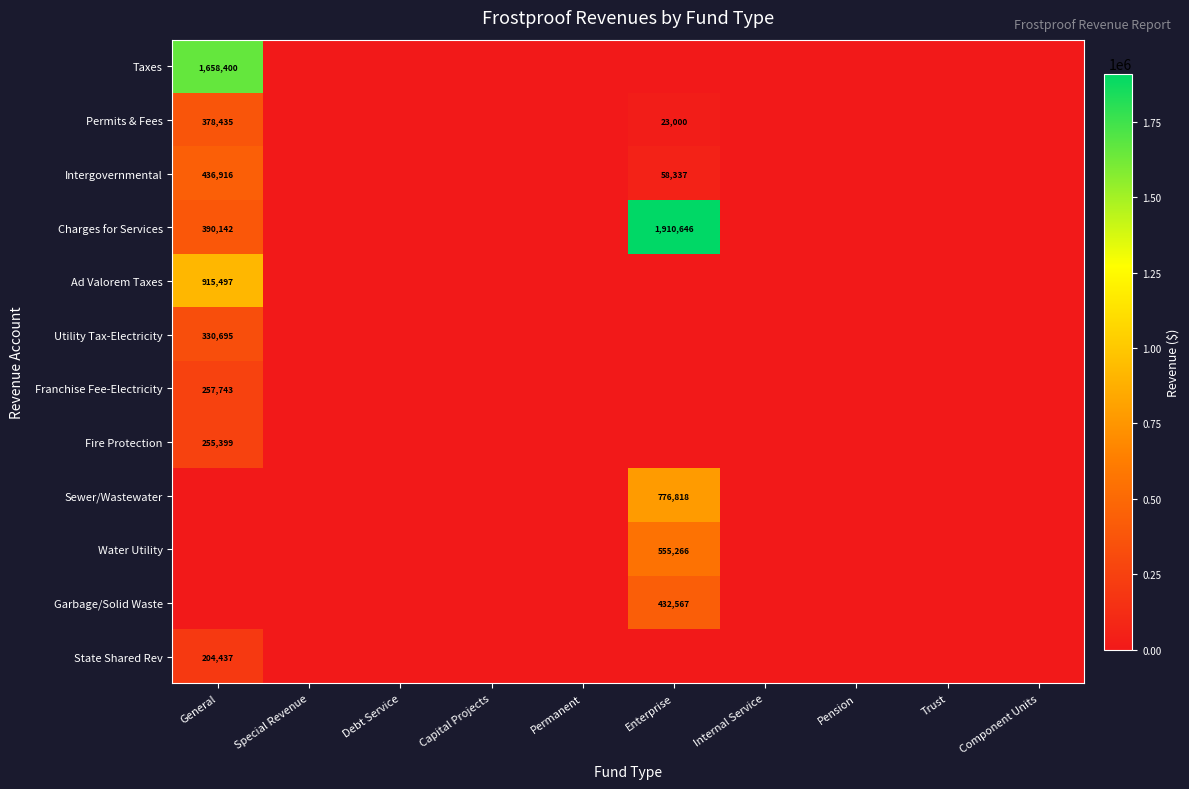

At which label does Sewer/Wastewater reach its peak?

Enterprise